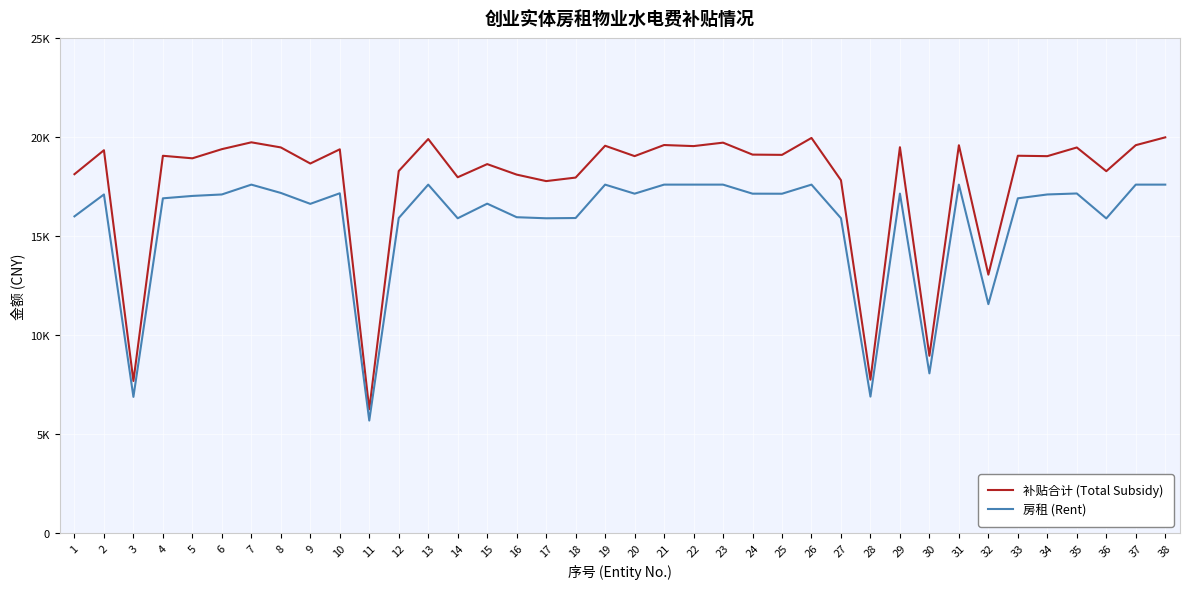

Is this an area chart (filled region under the line)?

No